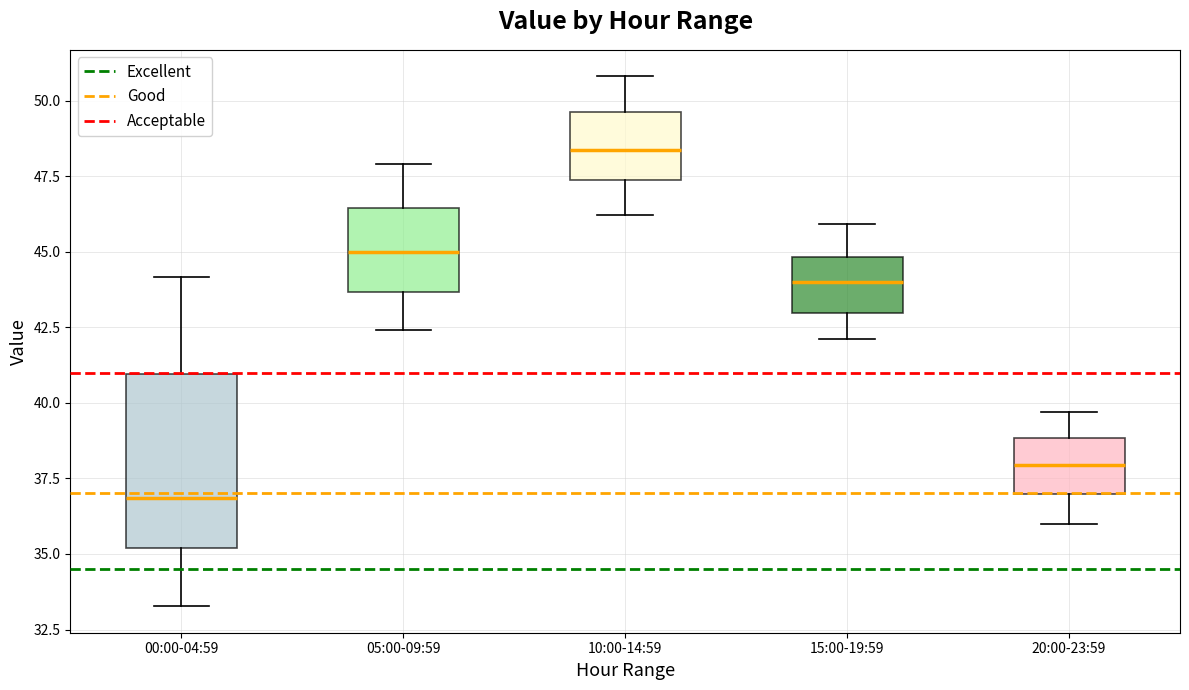

Reading left to right, transcribe this box plot: for each box, give where its median line is, the range the box spans, and where its two whiskers end, as read against the y-axis. The values are not printed on the chart, so give them approximately, as read against the axis.

00:00-04:59: median 37.0, box 35.0 to 41.0, whiskers 33.5 to 44.0
05:00-09:59: median 45.0, box 43.5 to 46.5, whiskers 42.5 to 48.0
10:00-14:59: median 48.5, box 47.5 to 49.5, whiskers 46.0 to 51.0
15:00-19:59: median 44.0, box 43.0 to 45.0, whiskers 42.0 to 46.0
20:00-23:59: median 38.0, box 37.0 to 39.0, whiskers 36.0 to 39.5